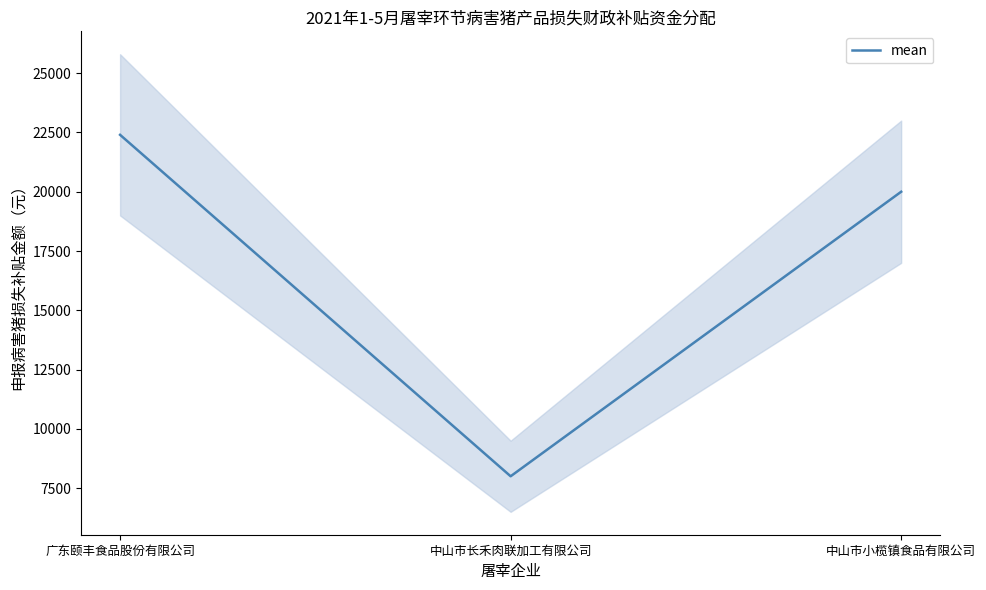

The value at 广东颐丰食品股份有限公司 is 11038. True or false?

False